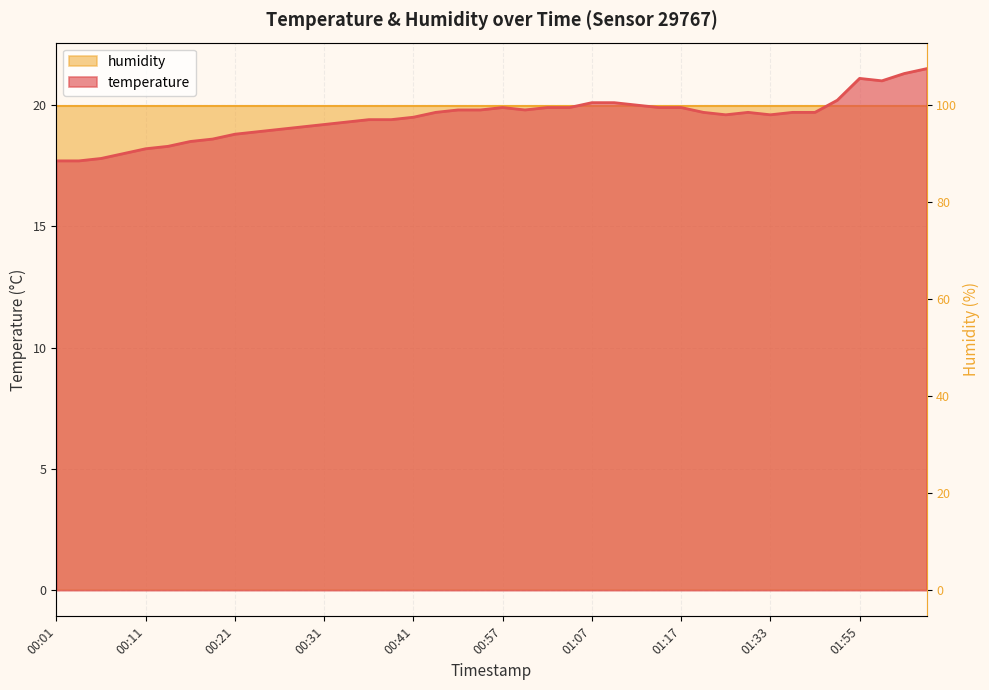

Count the number of values greater than 19.

29